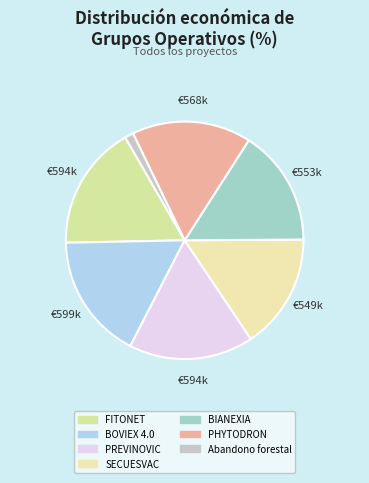

Combined, what portion of the pie is Abandono forestal and FITONET?

18.2%